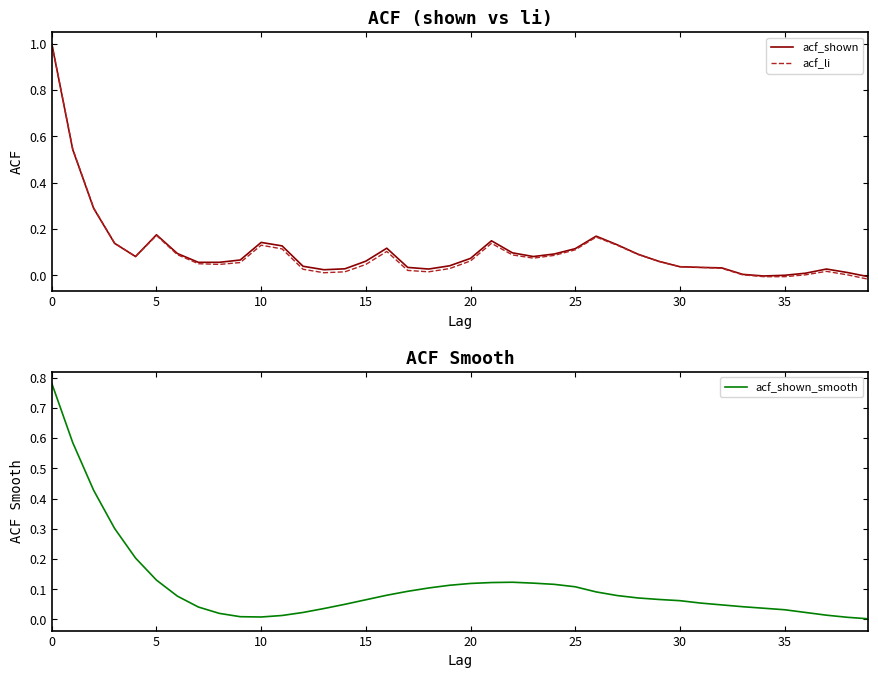

The value of acf_shown_smooth at 35 is 0.0. True or false?

True